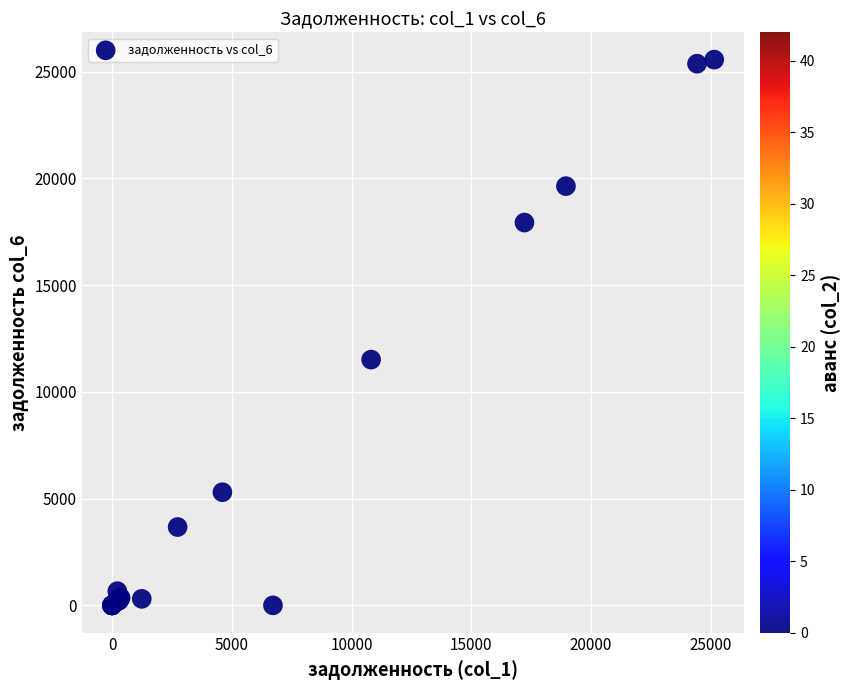

What Y value in the scatter plot is closest to 12784?

11513.6